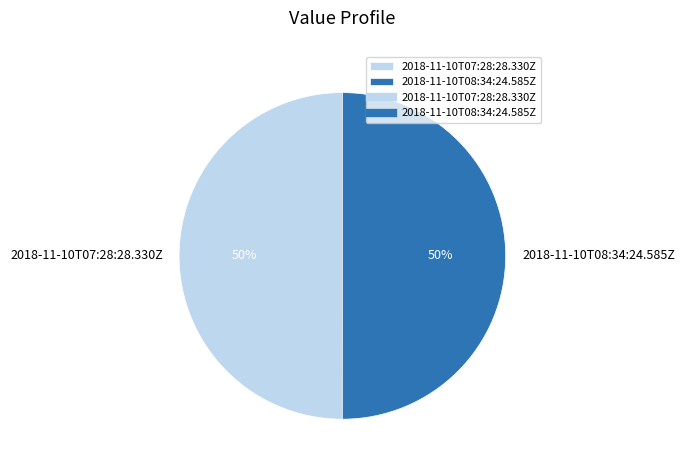

What percentage is the 2018-11-10T07:28:28.330Z slice, to the nearest percent?

50%